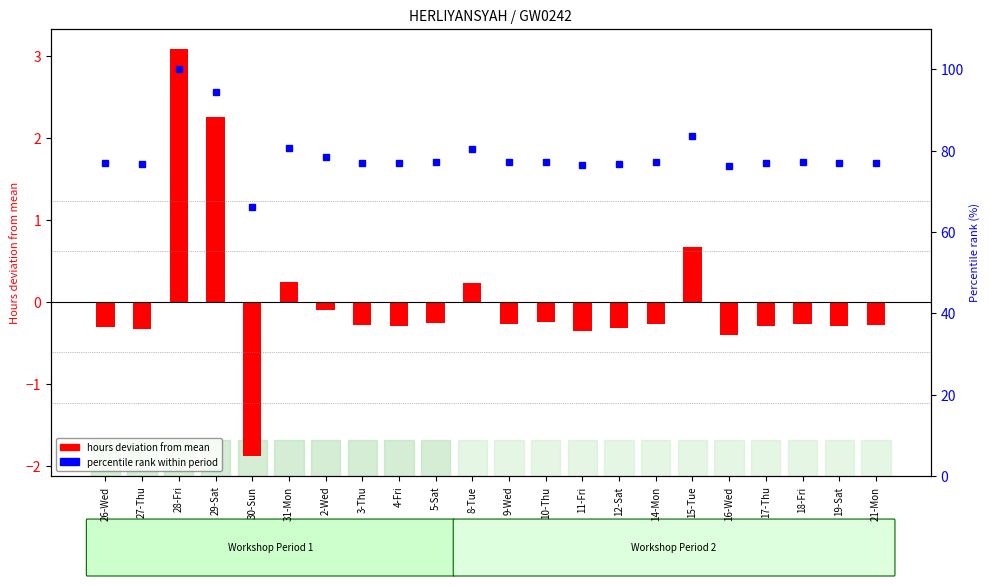

What is the label of the 17th bar from the left?

15-Tue